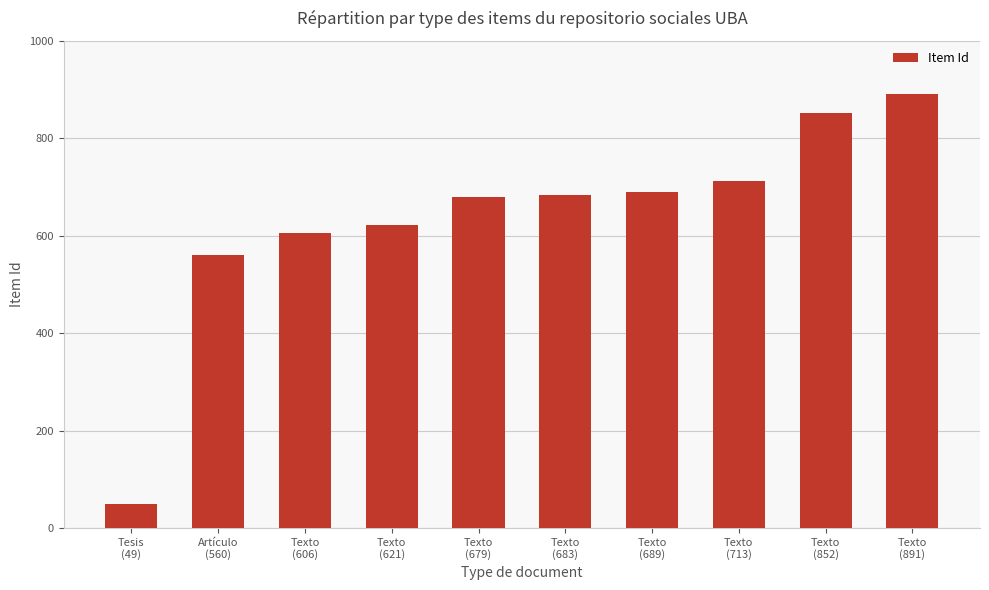

What is the difference between the values at Texto
(606) and Texto
(621)?

15